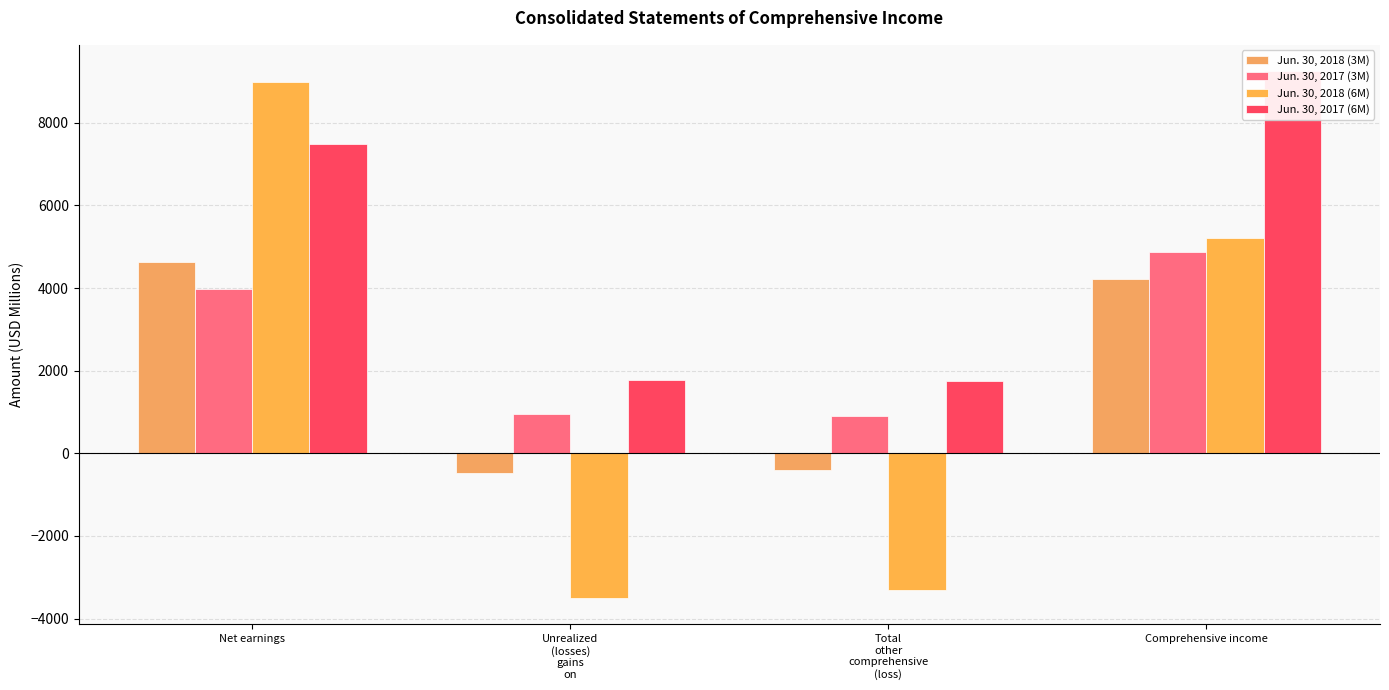

What are all the series names shown in the legend?

Jun. 30, 2018 (3M), Jun. 30, 2017 (3M), Jun. 30, 2018 (6M), Jun. 30, 2017 (6M)